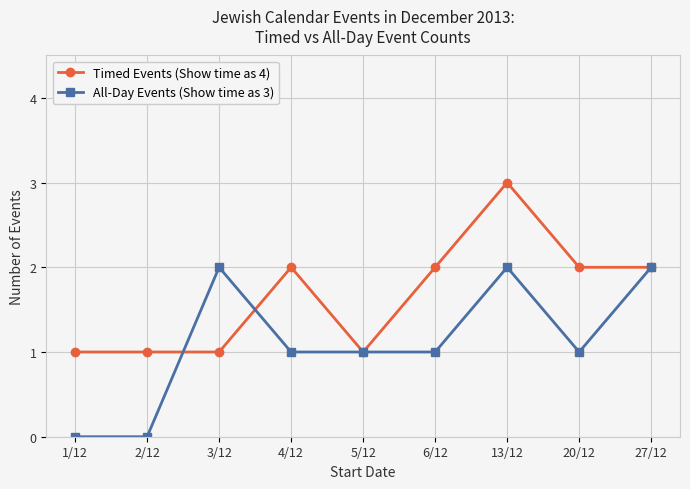

At which category is the sum across all series the highest?

13/12